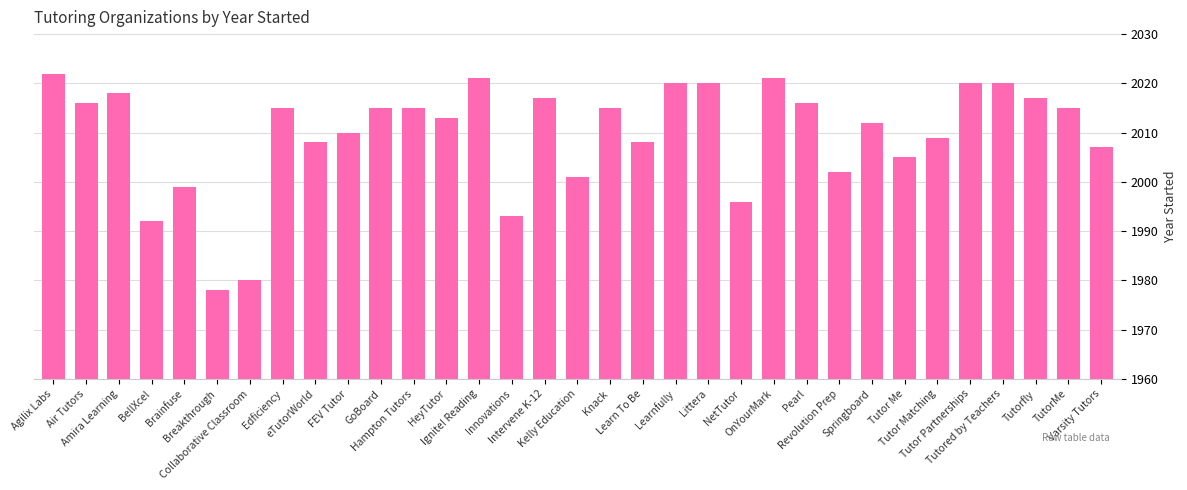

The value at Amira Learning is 3002. True or false?

False